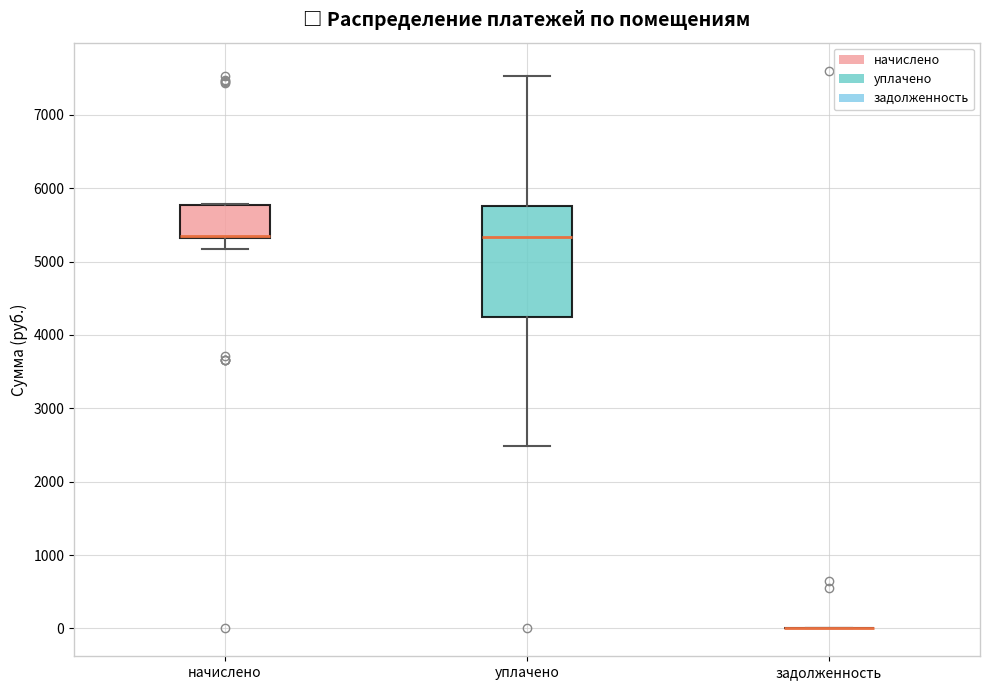

Reading left to right, read every box against the y-axis: the position of its median line, the range the box covers, and the ends of its whiskers. The values are not printed on the chart, so give them approximately, as read against the axis.

начислено: median 5400, box 5300 to 5800, whiskers 5200 to 5800
уплачено: median 5300, box 4200 to 5800, whiskers 2500 to 7500
задолженность: box collapsed to a line at 0, whiskers 0 to 0